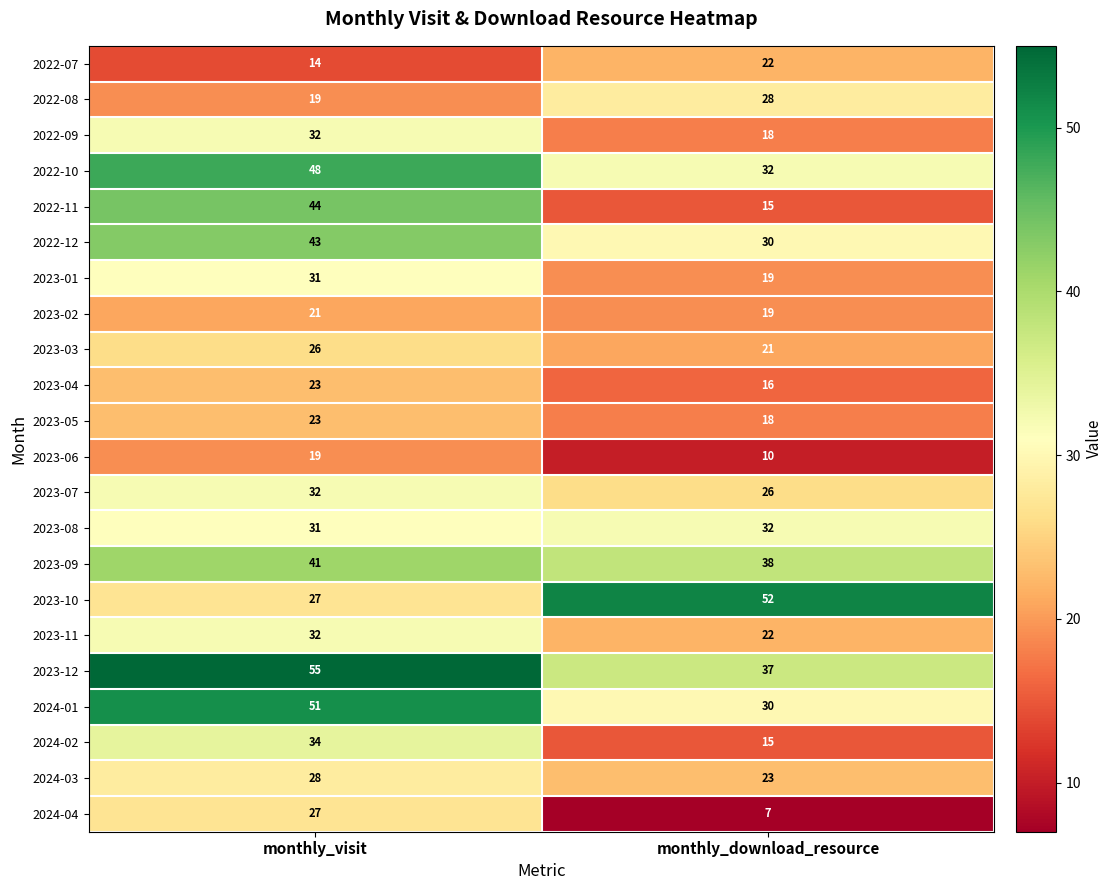

Which series changed the most between monthly_visit and monthly_download_resource?

2022-11